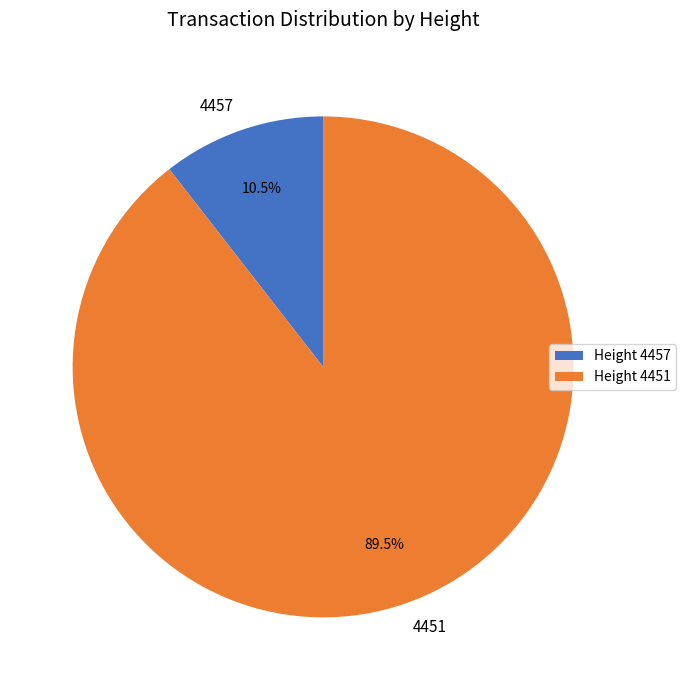

Count the number of slices in the pie.

2